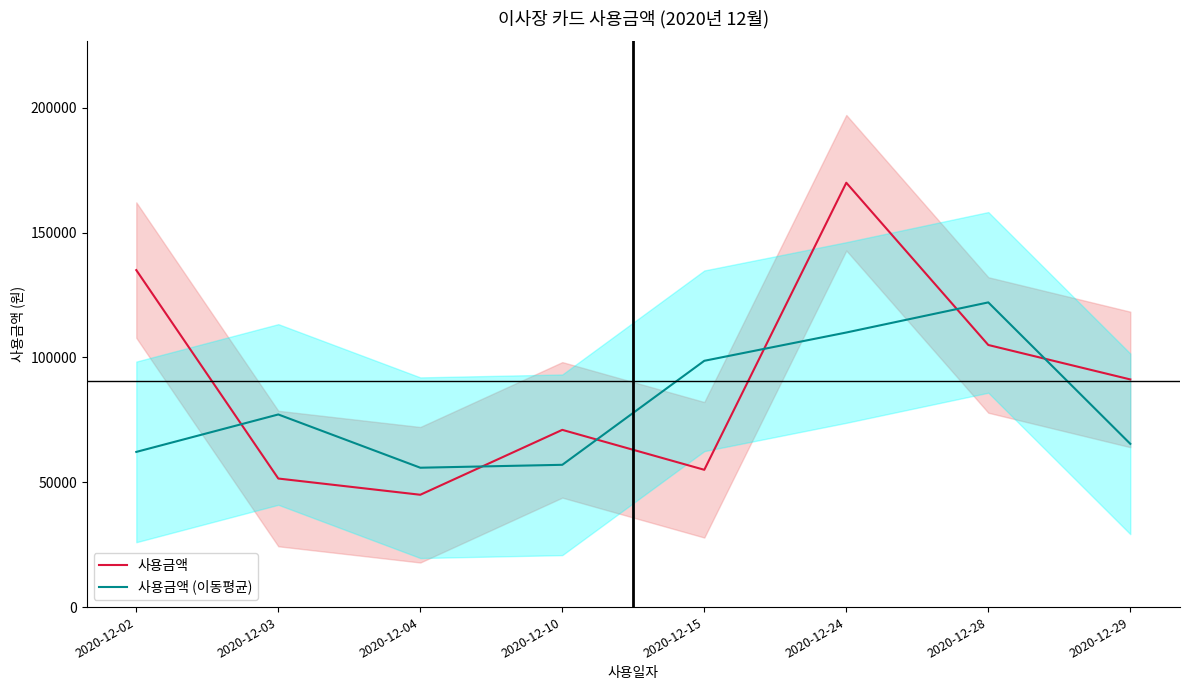

True or false: 사용금액 has a value of 32538.1 at 2020-12-10.

False